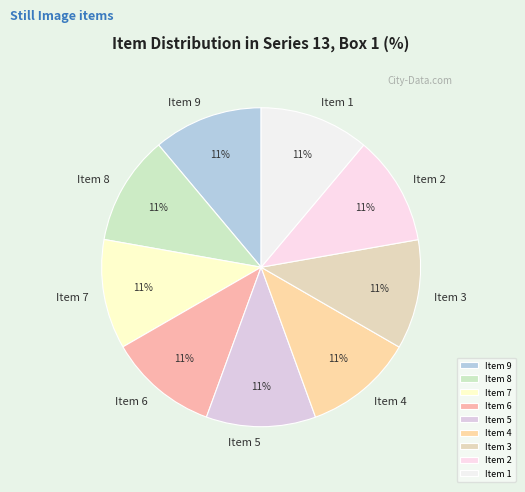

Is there a majority slice in this chart?

No